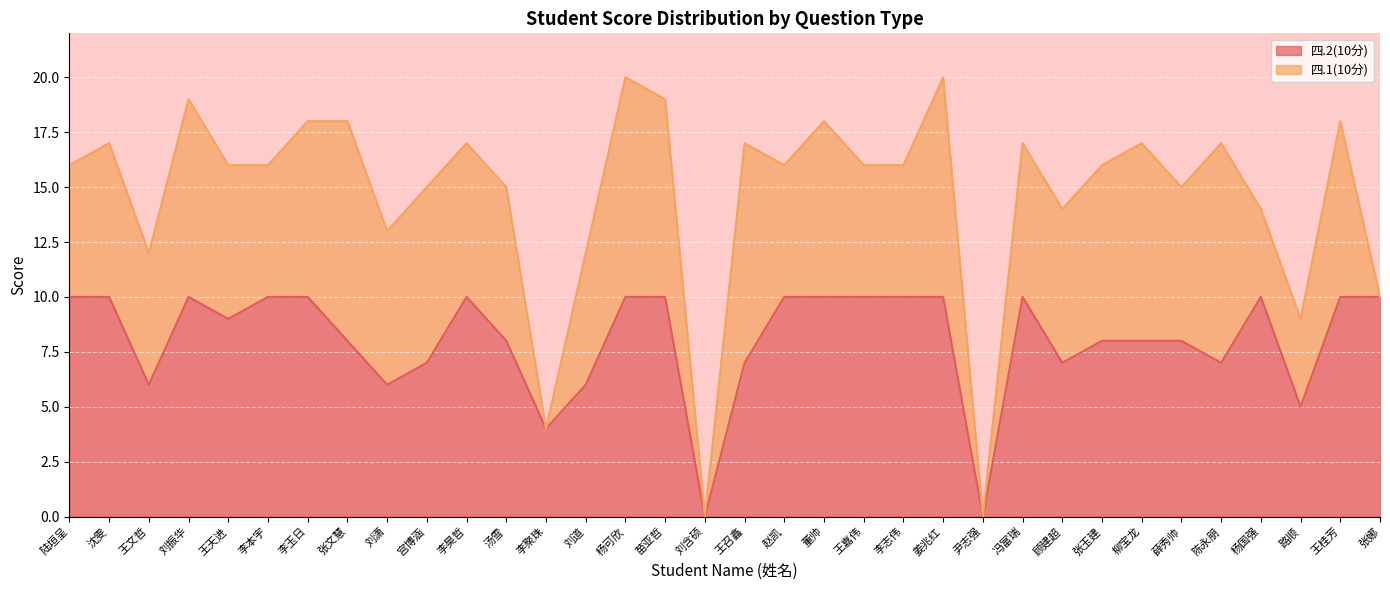

What is the average value?

8